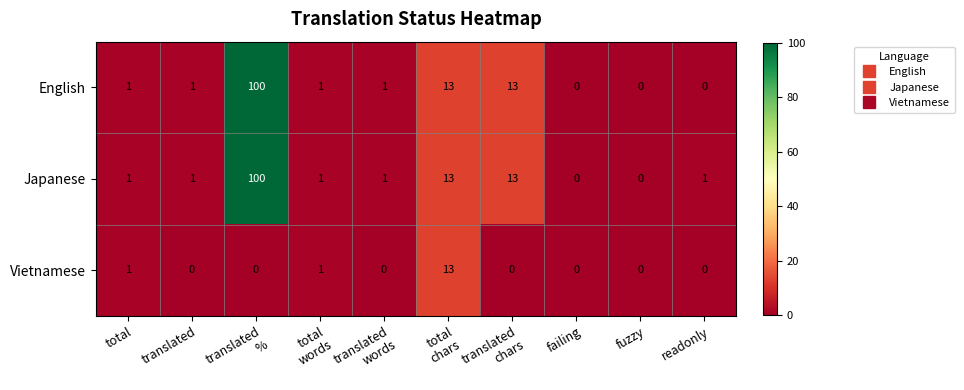

Is it true that Vietnamese equals -8 at fuzzy?

False